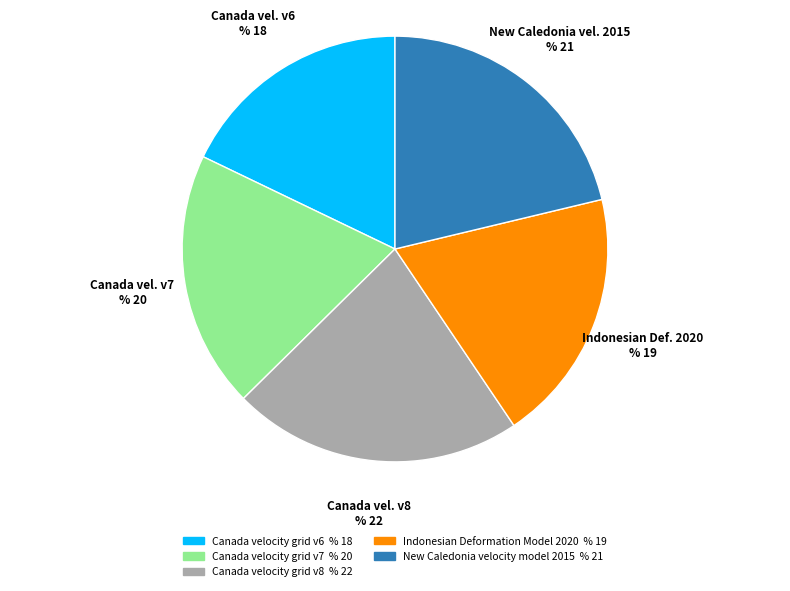

Which slice is the smallest?

Canada velocity grid v6